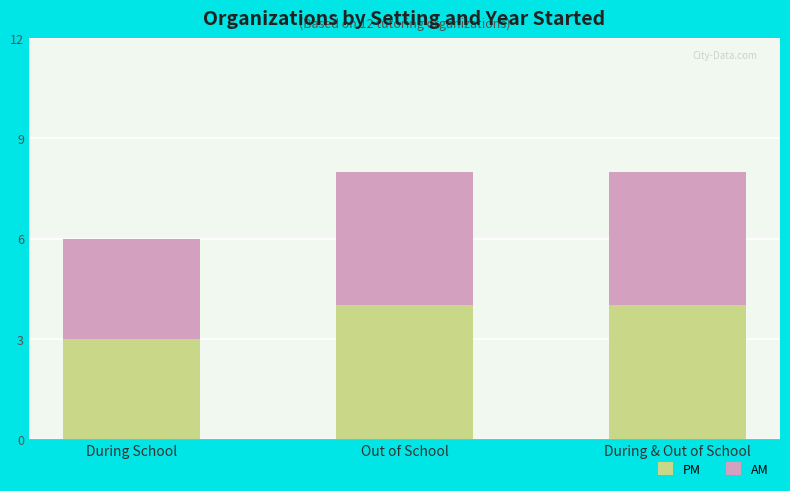

The PM series shows 1 at During School. True or false?

False